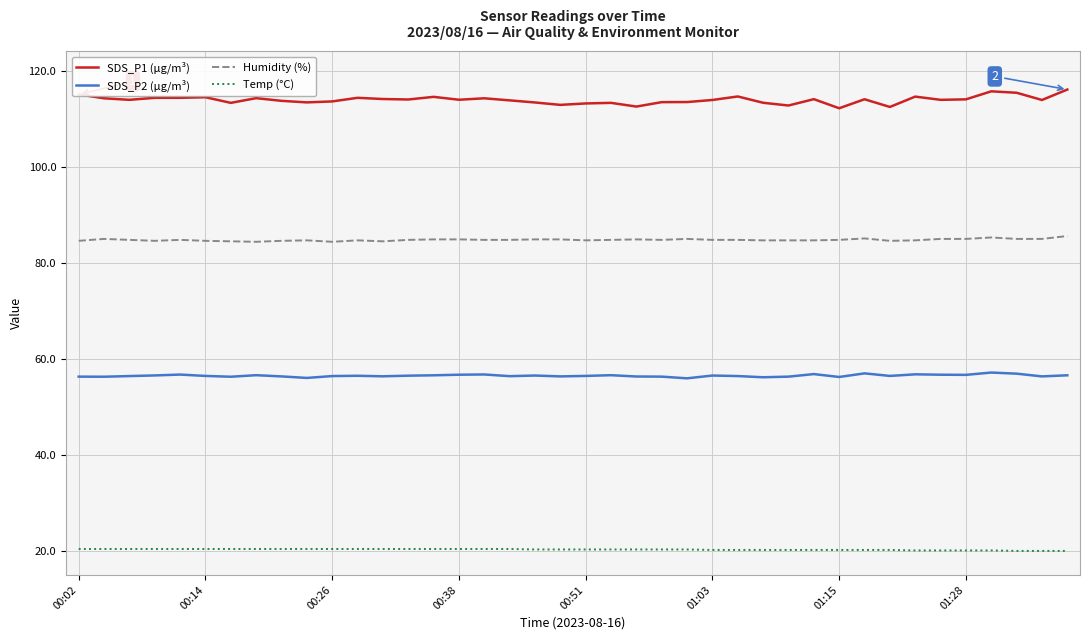

Rank the series by their average value, from lowest to highest.

Temp (°C), SDS_P2 (µg/m³), Humidity (%), SDS_P1 (µg/m³)